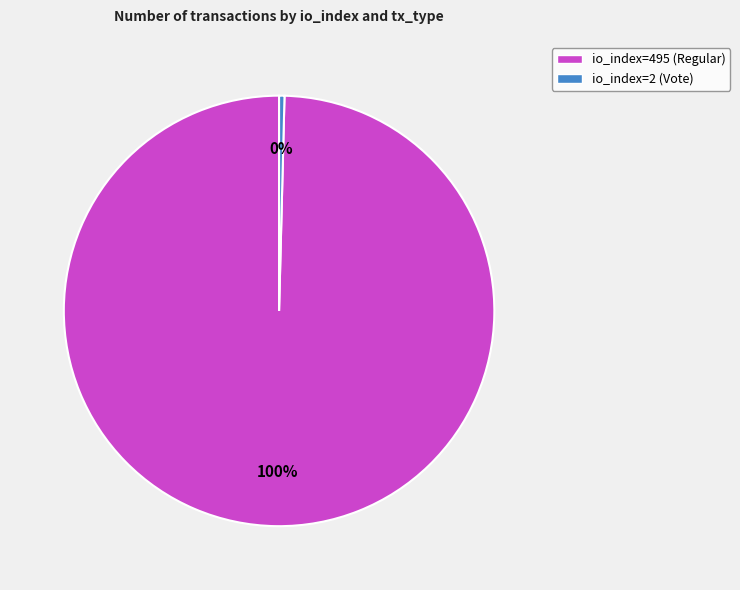

To the nearest percent, what is the combined percentage of io_index=495 (Regular) and io_index=2 (Vote)?

100%